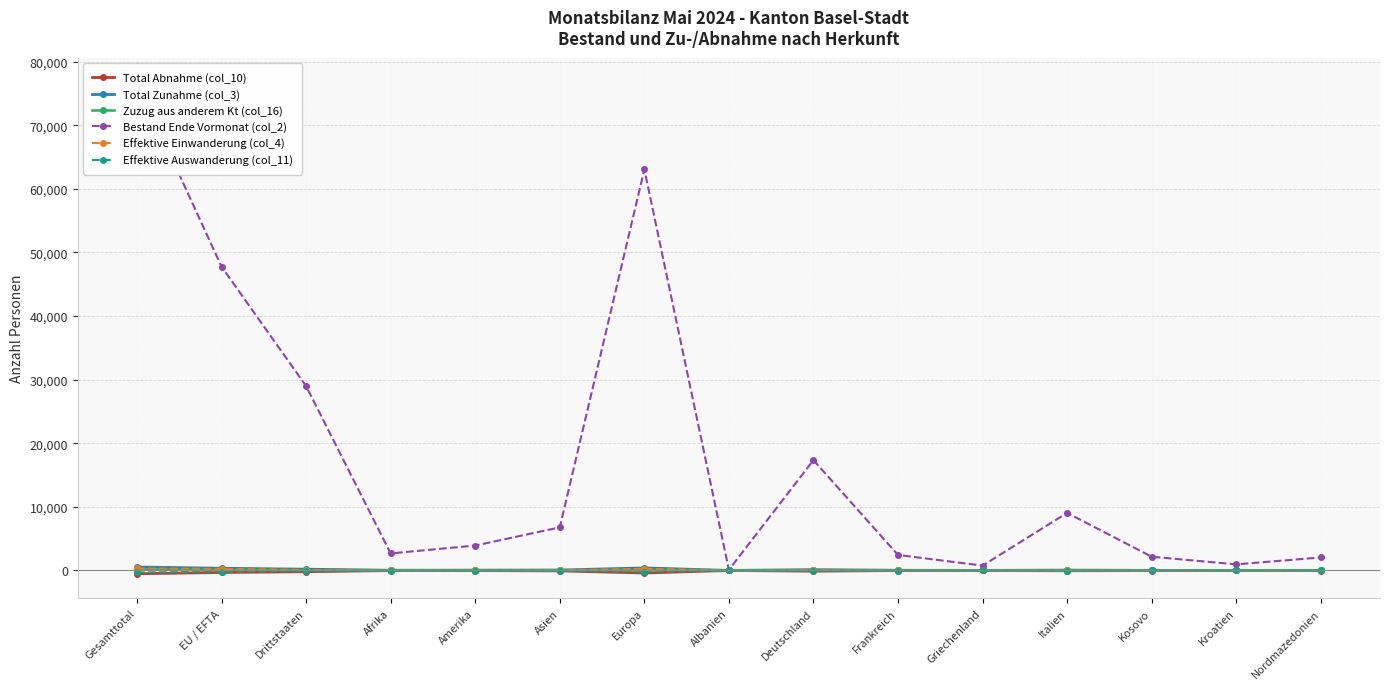

True or false: Zuzug aus anderem Kt (col_16) has a value of 39 at Drittstaaten.

True